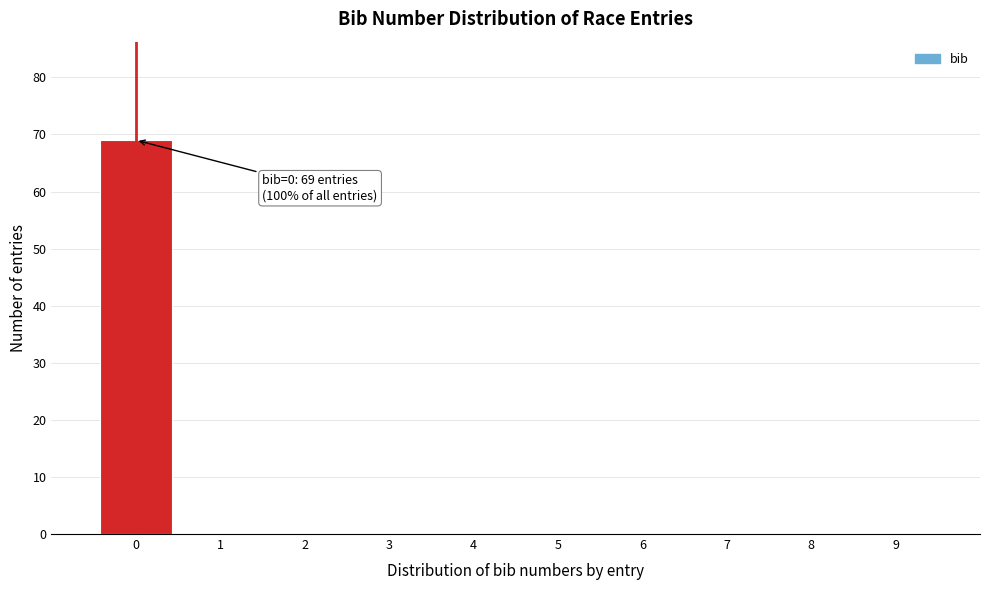

Which range on the x-axis has the tallest bar?

-0.5 to 0.5